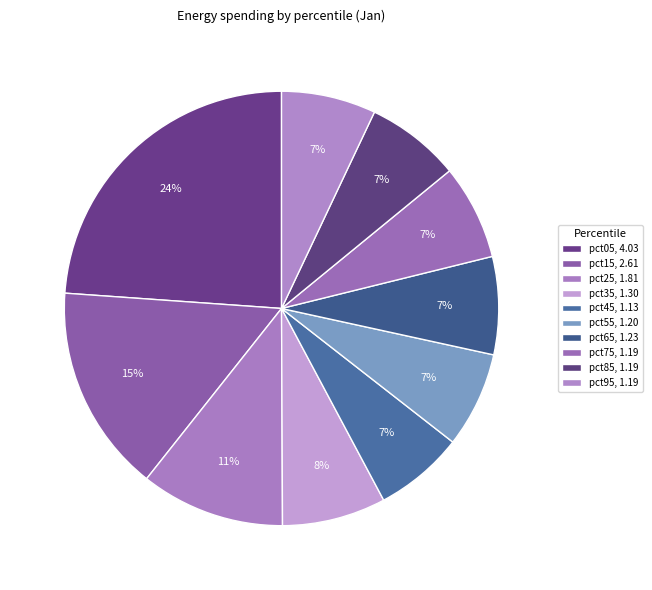

How many segments does this pie chart have?

10